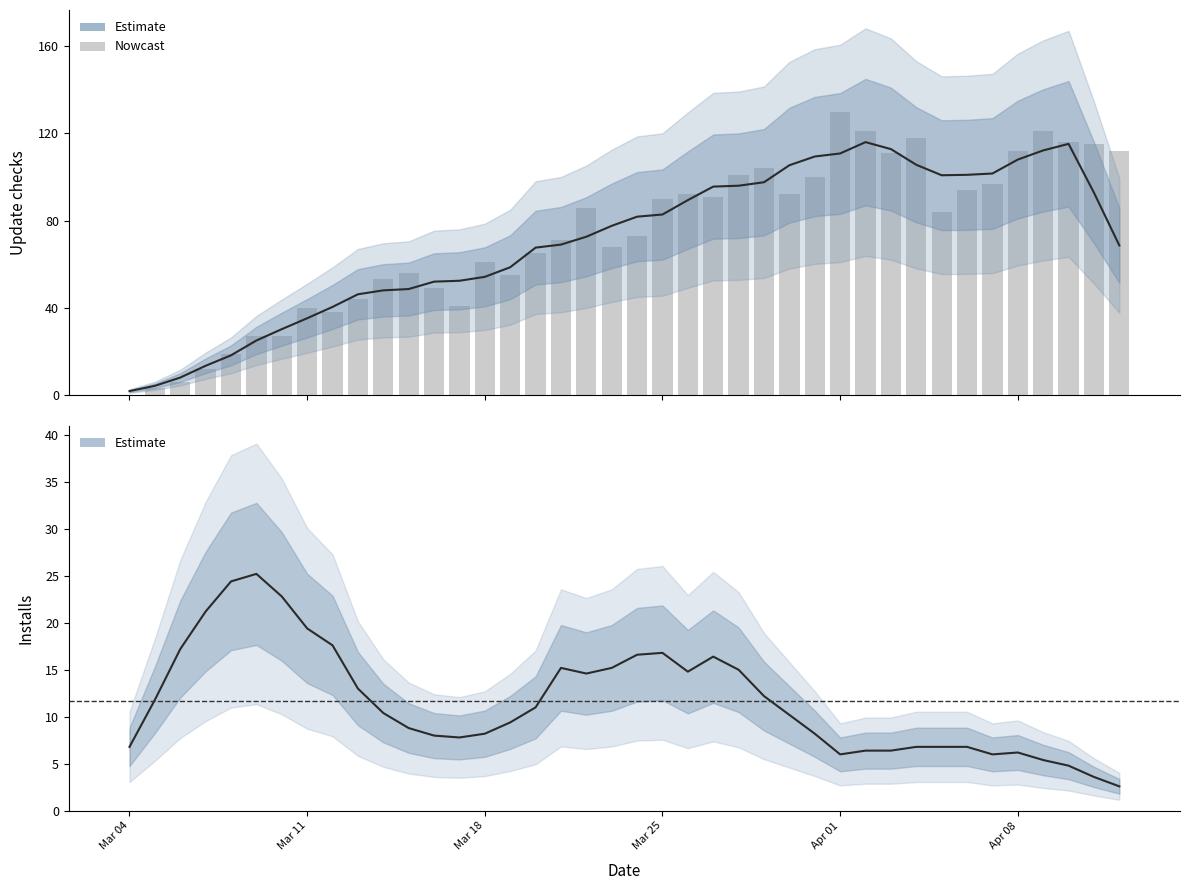

Reading right to left, extract all data points from this chart.

112	115	116	121	112	97	94	84	118	111	121	130	100	92	104	101	91	92	90	73	68	86	71	65	55	61	41	49	56	53	44	38	40	27	27	19	12	6	3	0